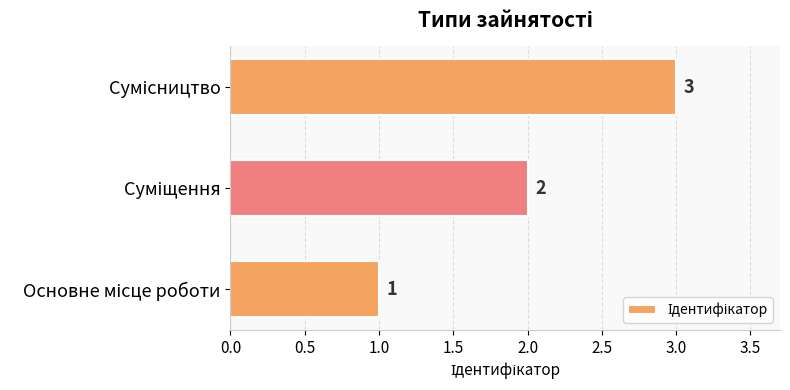

Count the values in the range 1 to 3.

3